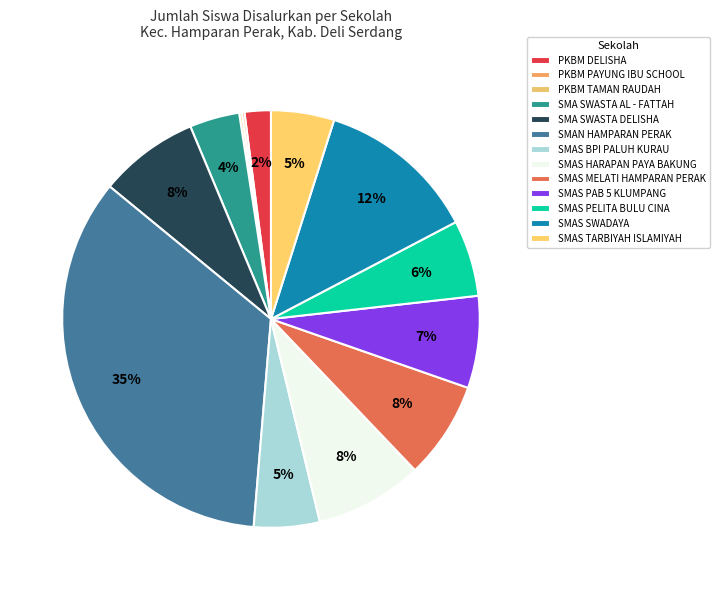

Does PKBM DELISHA account for over 50% of the chart?

No